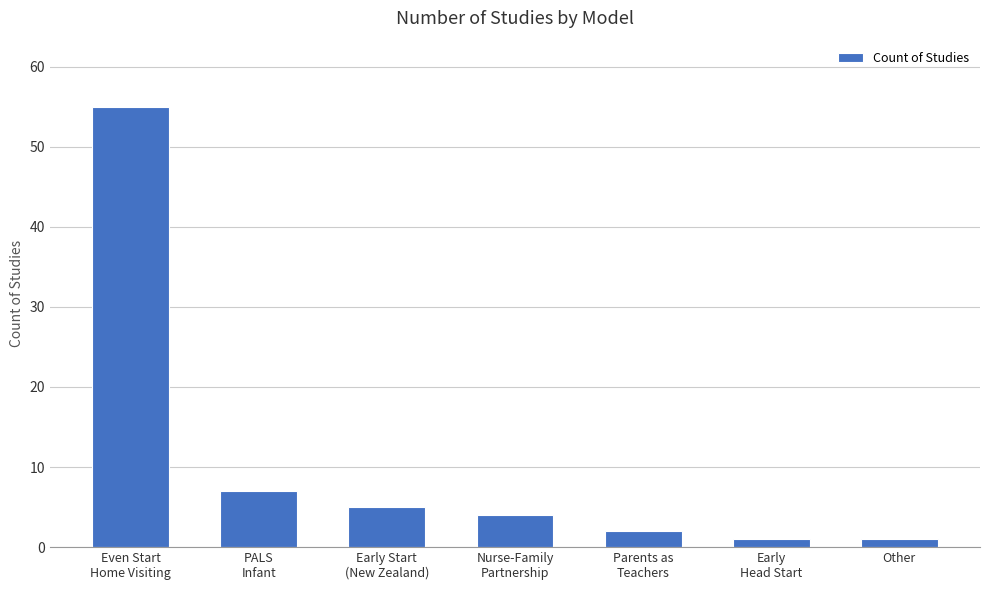

What is the difference between the maximum and minimum values?

54